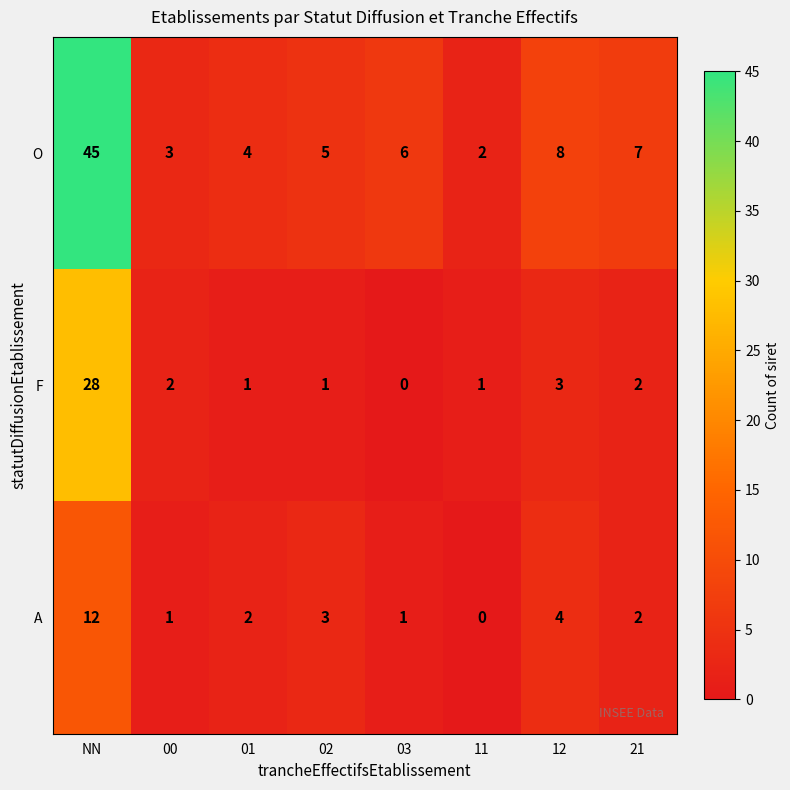

List the series in order of their overall mean, highest first.

O, F, A